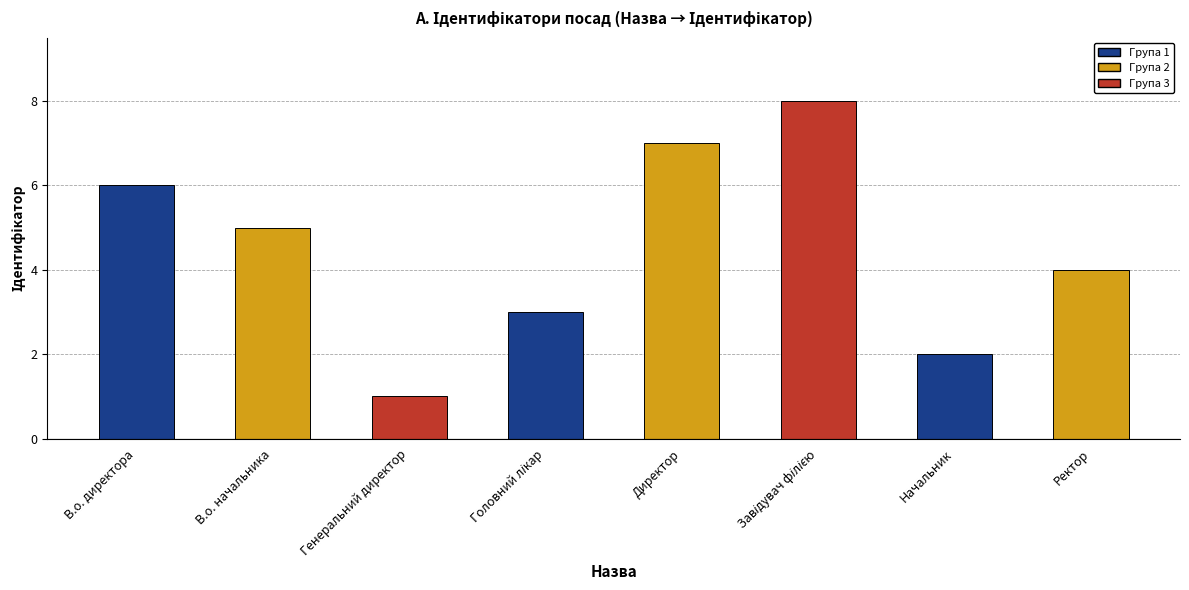

The value at Начальник is 1. True or false?

False